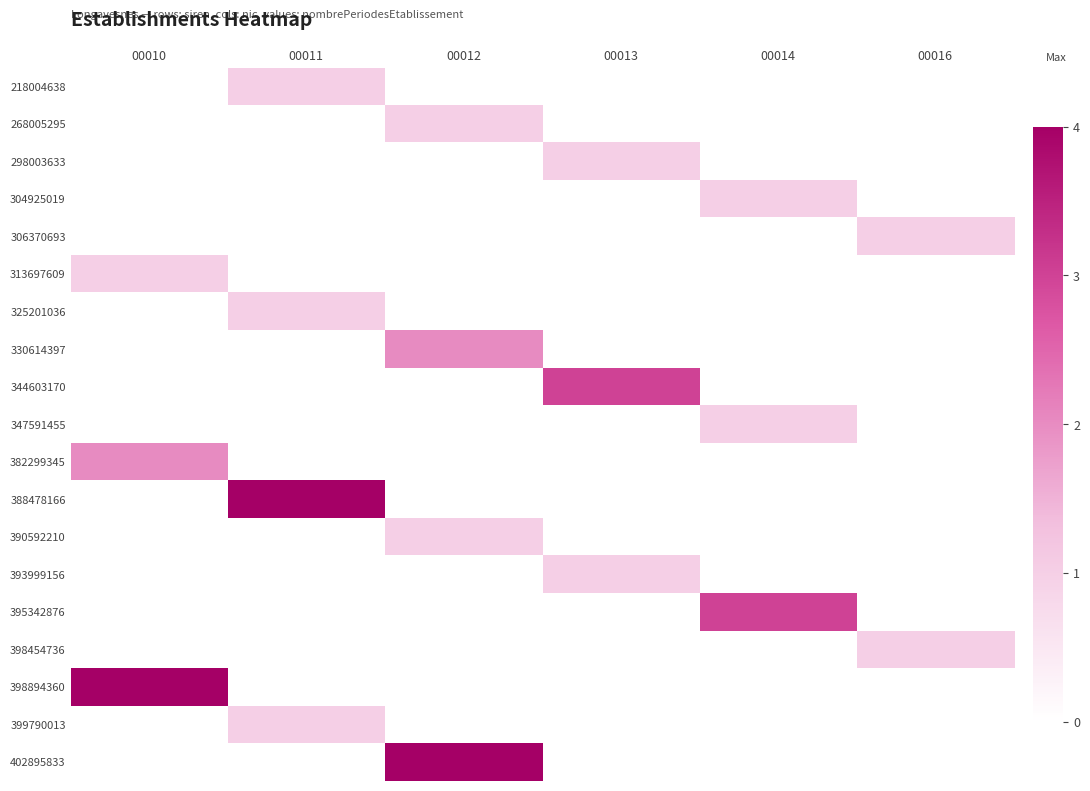

Between 00016 and 00011, which is larger?

00011